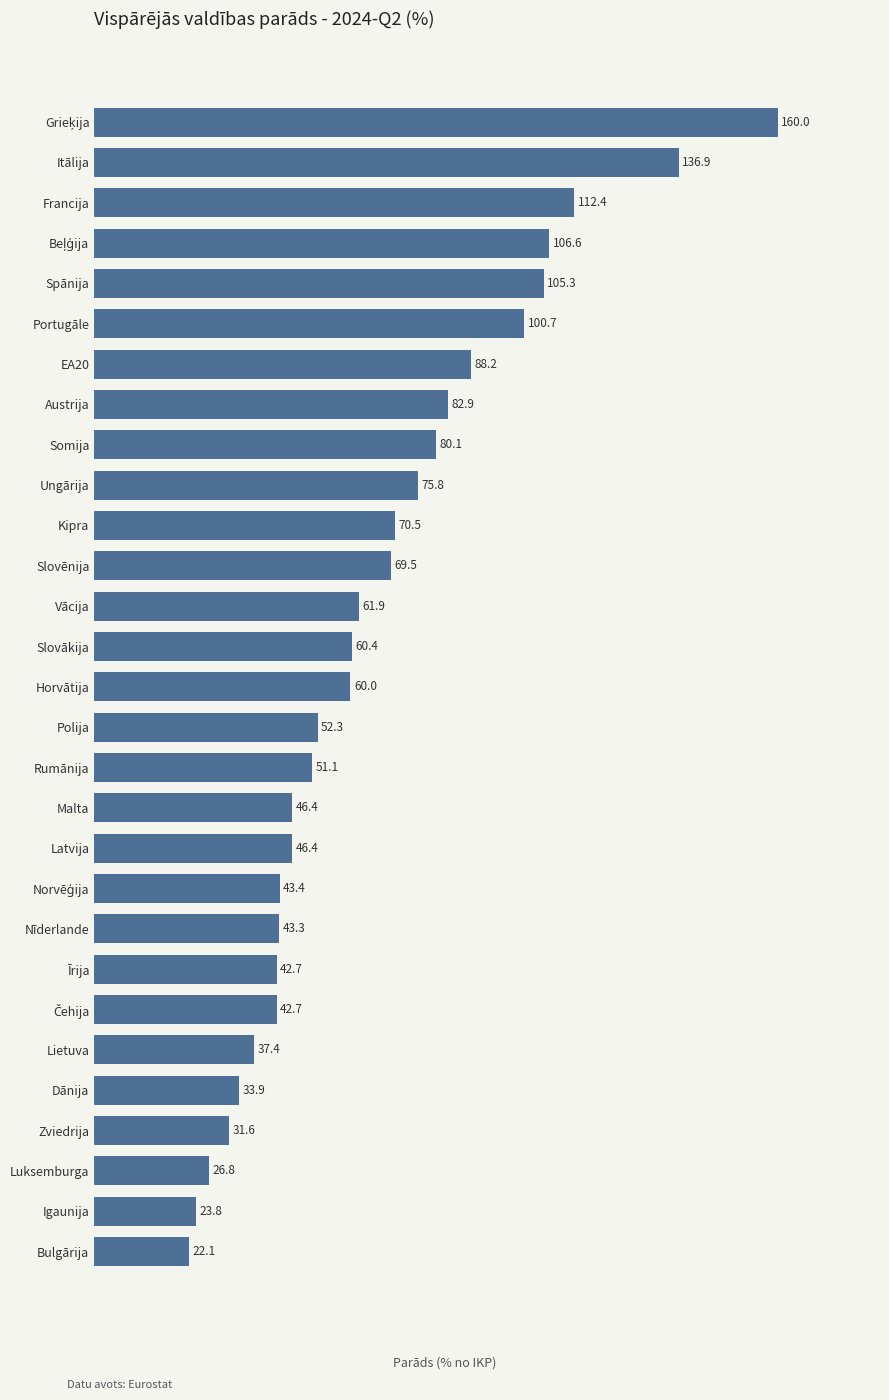

What is the difference between the maximum and second lowest values?

136.2